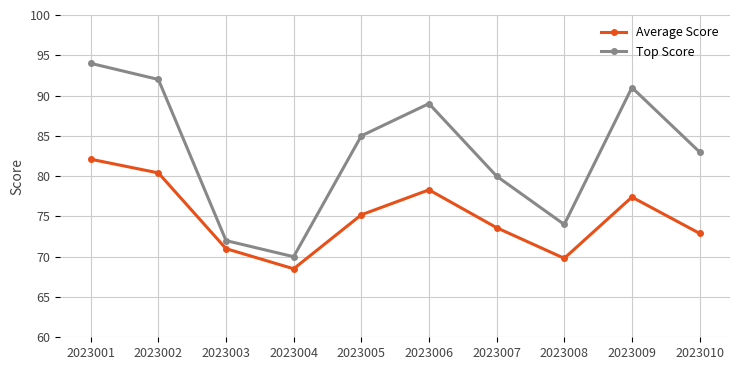

Reading left to right, list all the values displayed in this chart.

Average Score: 2023001=82.1	2023002=80.4	2023003=71.0	2023004=68.5	2023005=75.2	2023006=78.3	2023007=73.6	2023008=69.8	2023009=77.4	2023010=72.9
Top Score: 2023001=94.0	2023002=92.0	2023003=72.0	2023004=70.0	2023005=85.0	2023006=89.0	2023007=80.0	2023008=74.0	2023009=91.0	2023010=83.0